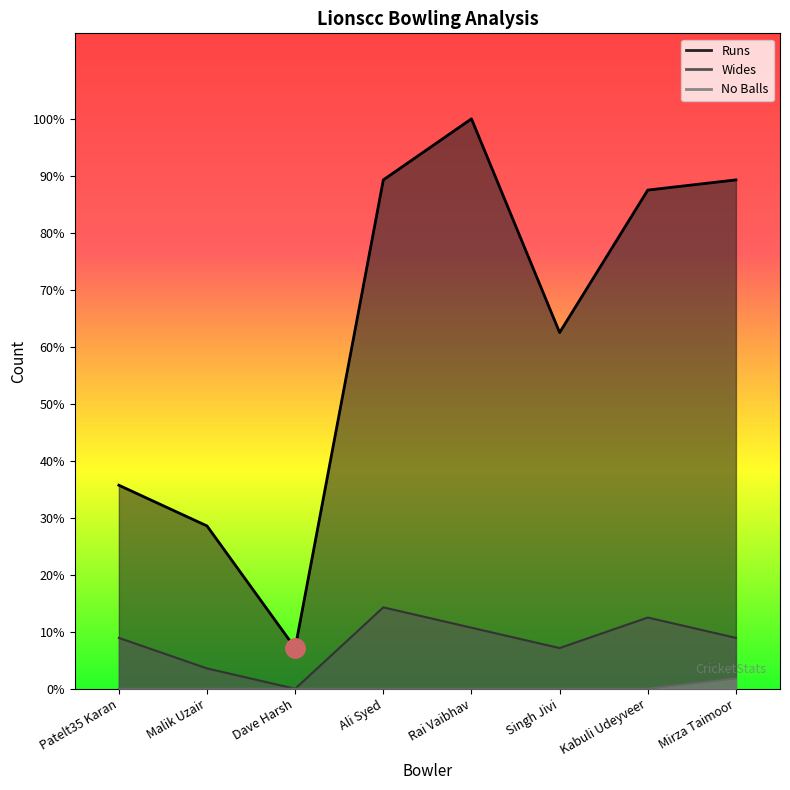

True or false: Runs and No Balls intersect in this chart.

False